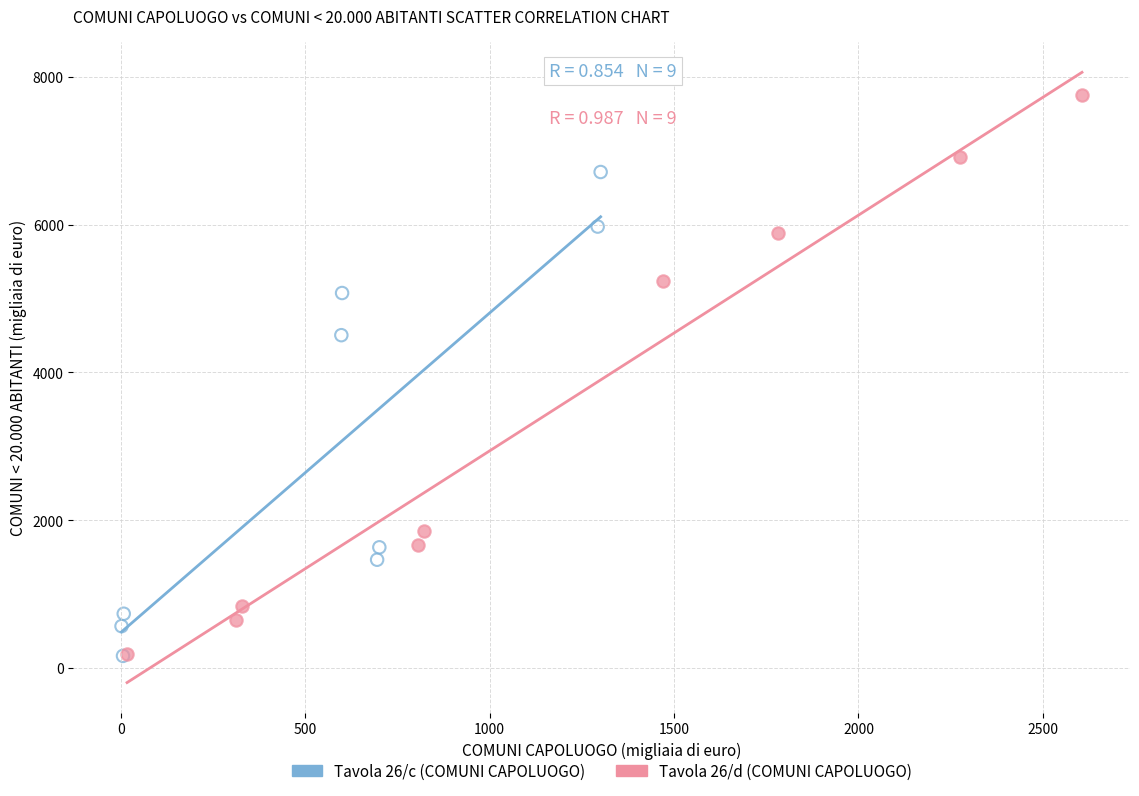

Which series has the largest Y range (max minus min)?

Tavola 26/d (COMUNI CAPOLUOGO)